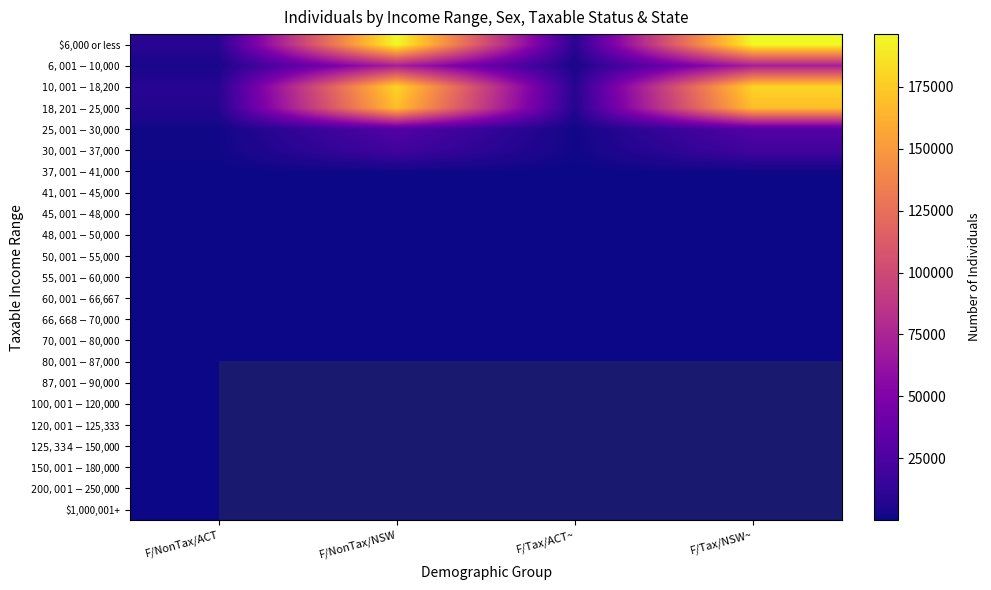

True or false: $70,001-$80,000 has a value of 3.0 at F/NonTax/ACT.

True